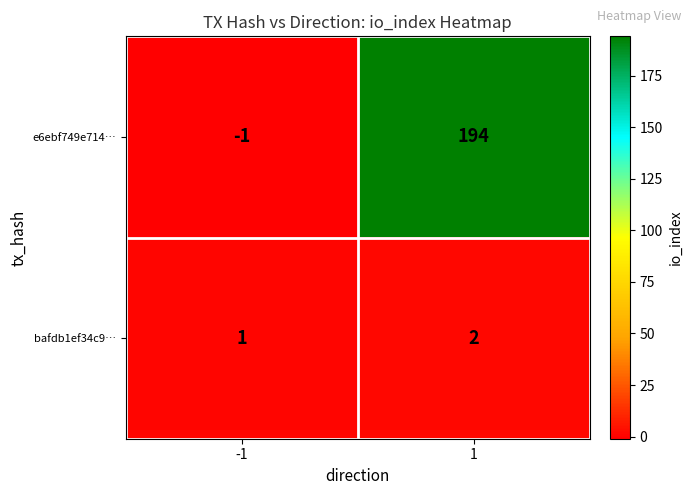

Which series has the widest spread of values?

e6ebf749e714…